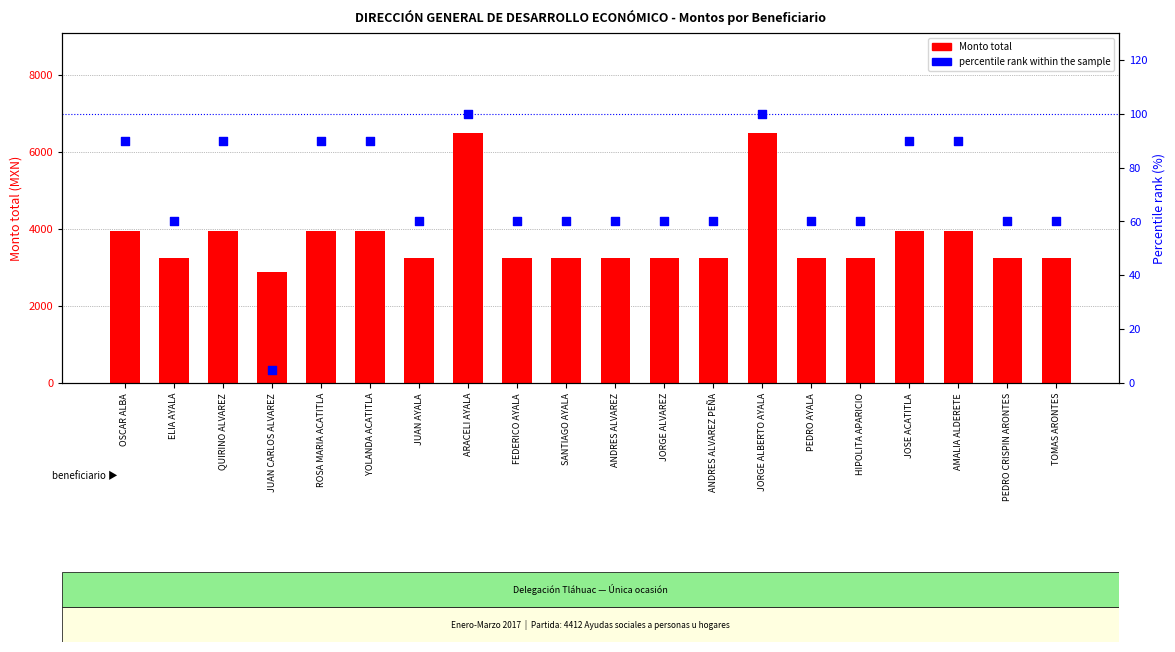

Which series has the largest total across all categories?

Monto total